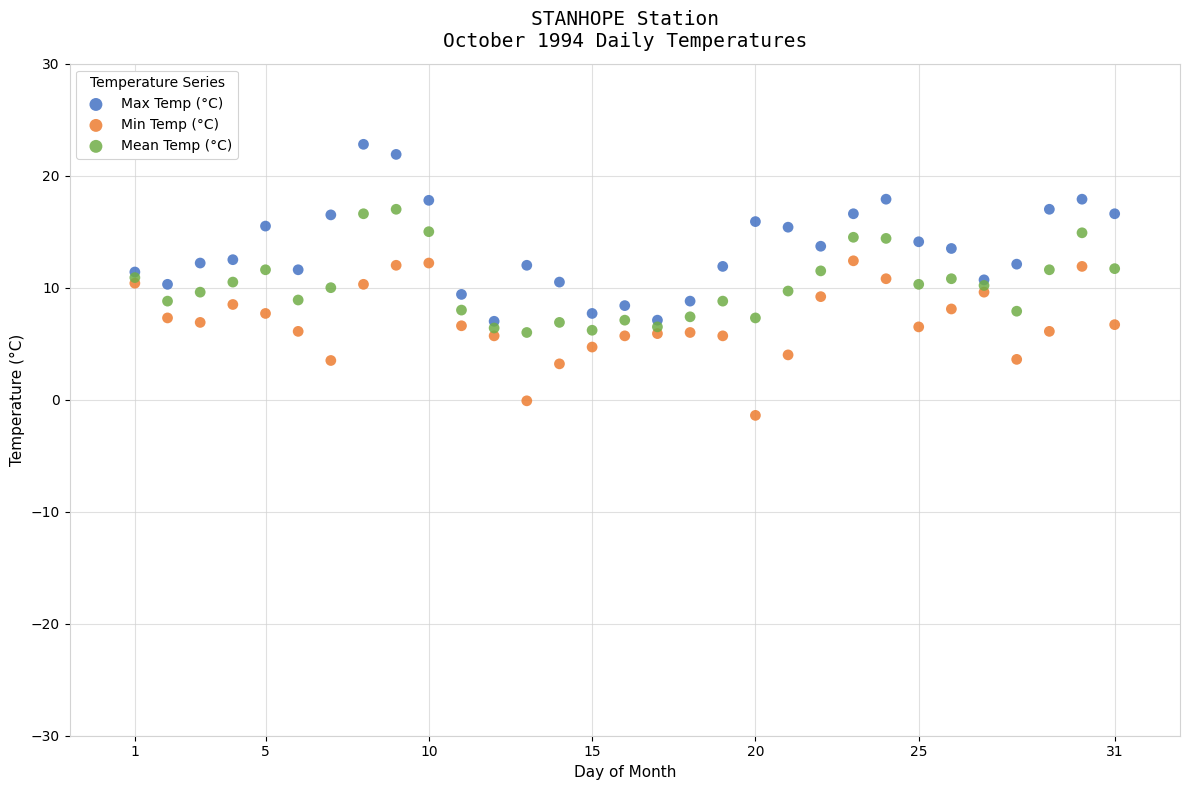

What are all the series names shown in the legend?

Max Temp (°C), Min Temp (°C), Mean Temp (°C)